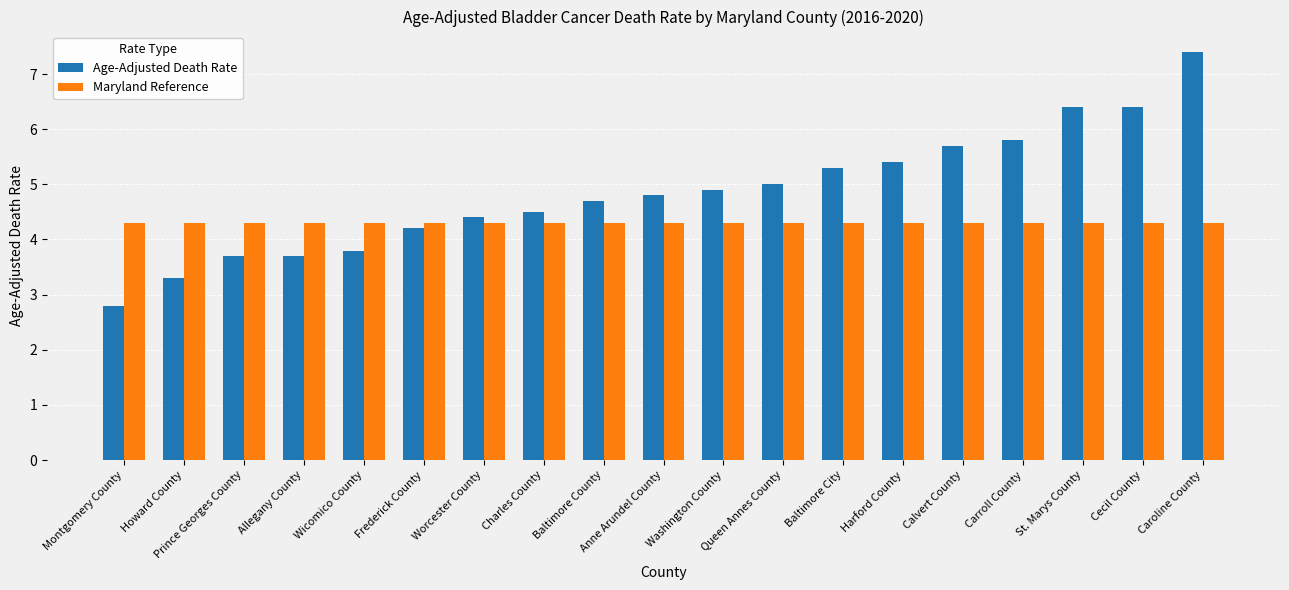

Which series has the widest spread of values?

Age-Adjusted Death Rate